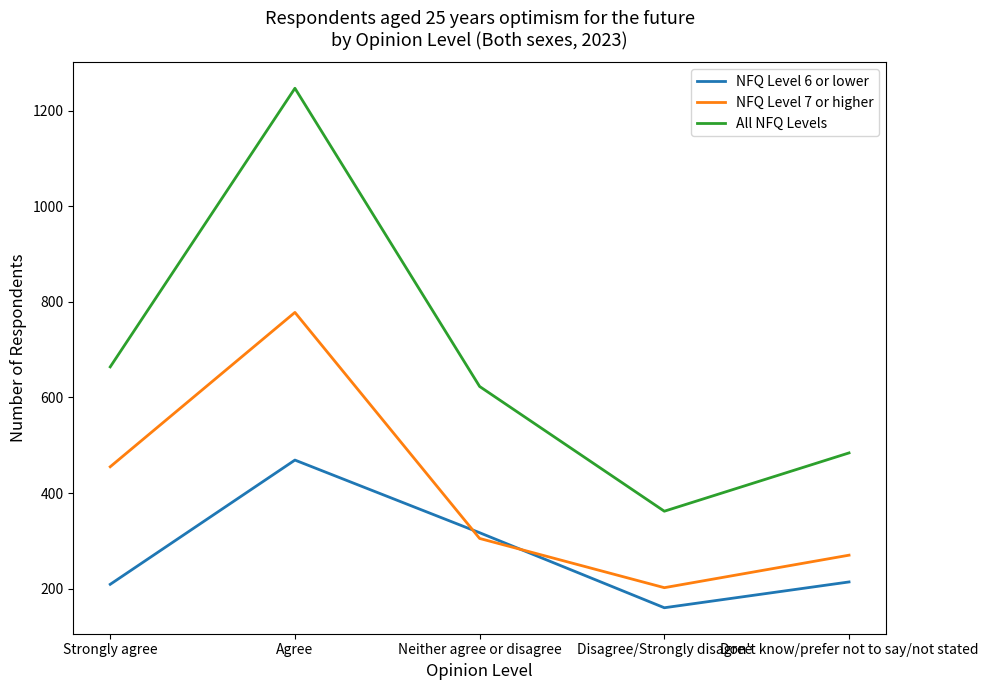

True or false: NFQ Level 7 or higher and All NFQ Levels cross at least once.

False